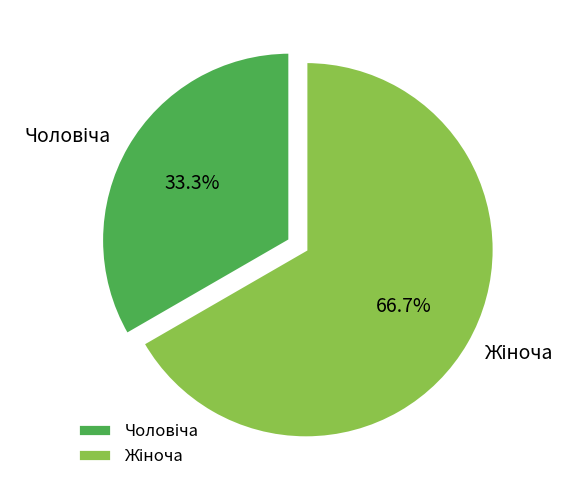

Is there a majority slice in this chart?

Yes